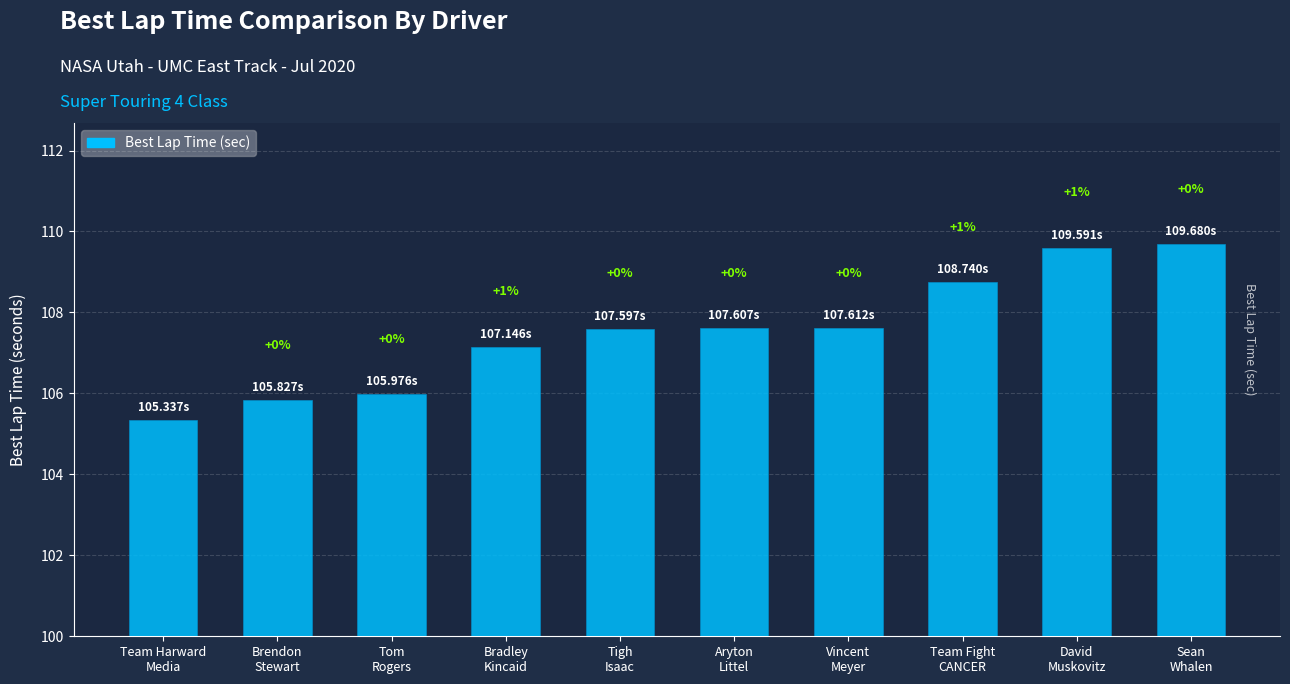

Are the bars grouped side by side (vs. stacked)?

No